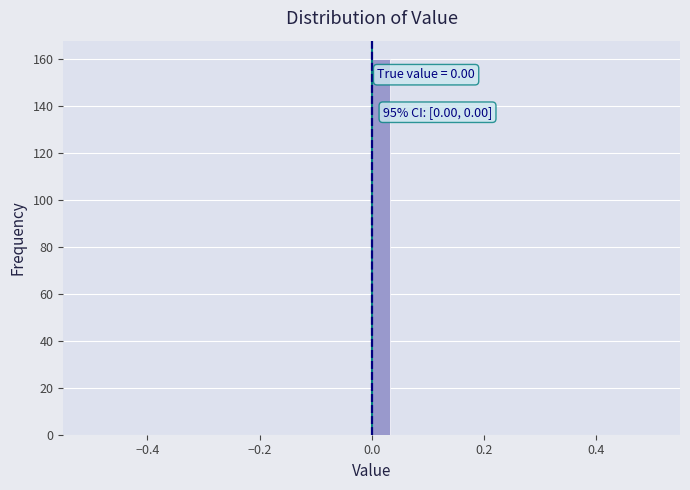

Around what value on the x-axis is the tallest bar? Give the approximate position of its centre, as read against the axis.

0.02